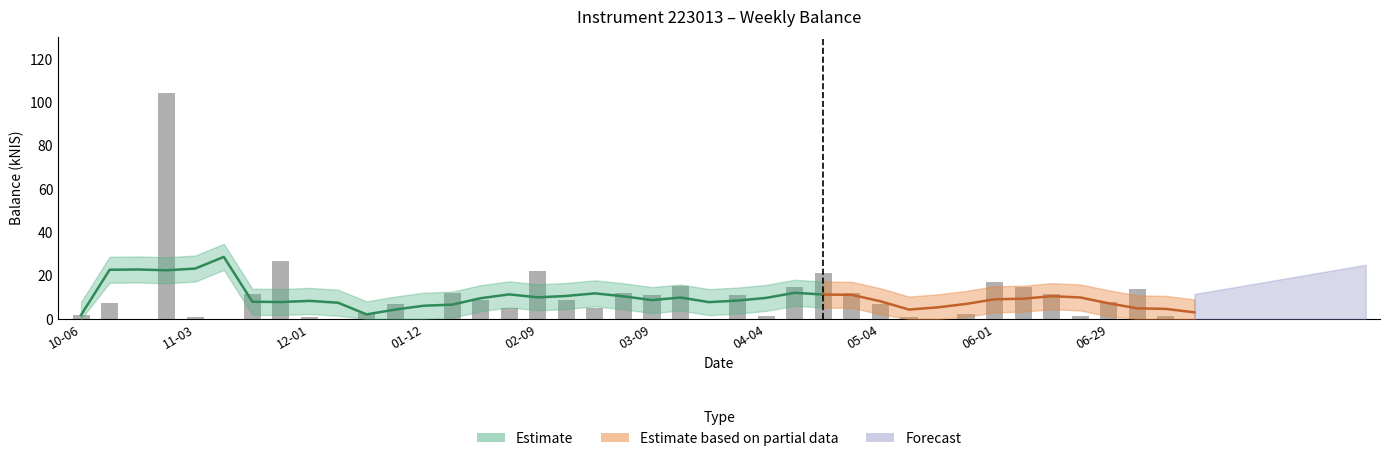

What is the approximate value at 2023-05-11?

0.8